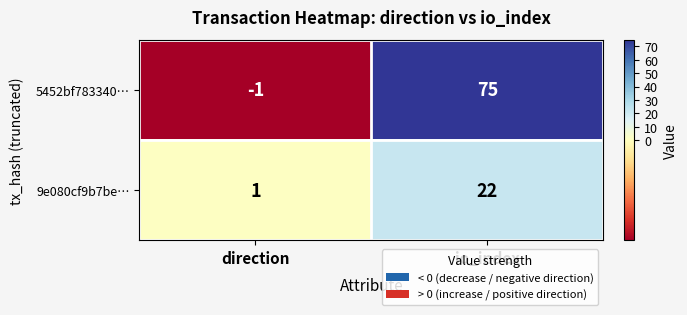

What is the spread (max minus min) of values at direction?

2